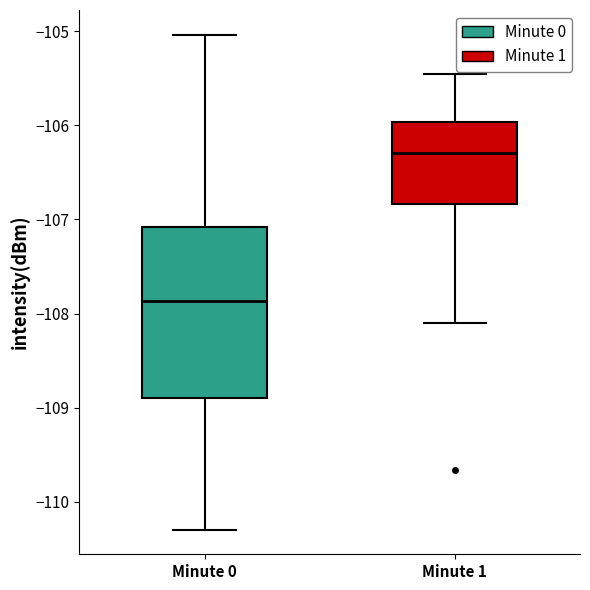

Reading left to right, read every box against the y-axis: the position of its median line, the range the box covers, and the ends of its whiskers. The values are not printed on the chart, so give them approximately, as read against the axis.

Minute 0: median -107.9, box -108.9 to -107.1, whiskers -110.3 to -105.0
Minute 1: median -106.3, box -106.8 to -106.0, whiskers -108.1 to -105.5